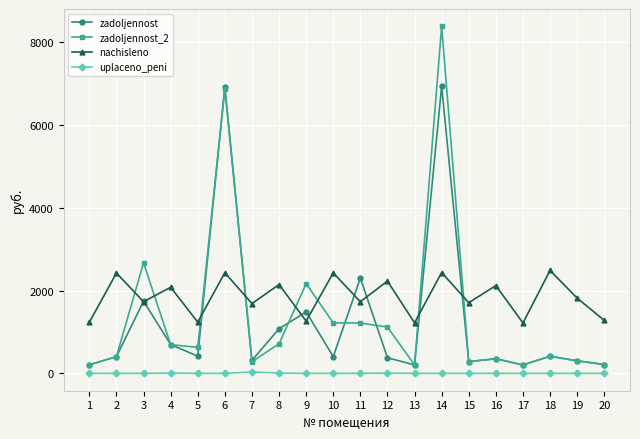

True or false: zadoljennost and nachisleno intersect in this chart.

True